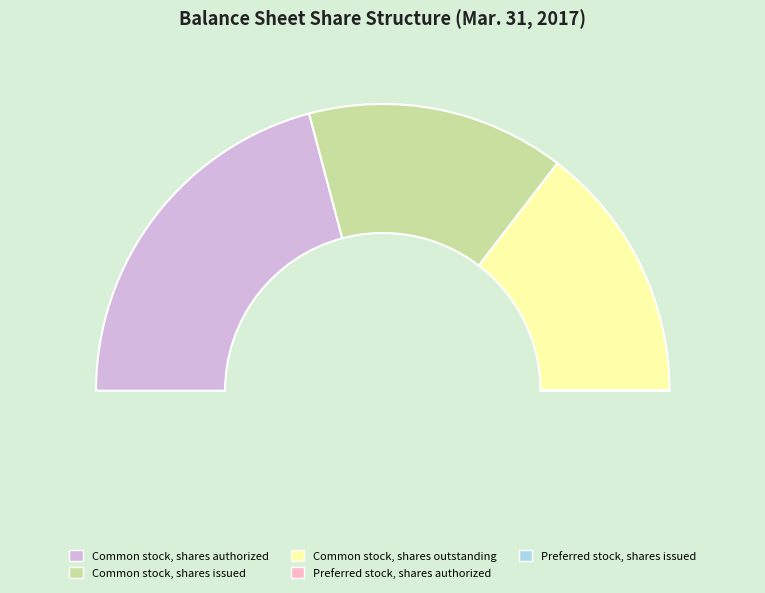

True or false: Common stock, shares authorized accounts for 52% of the total.

False